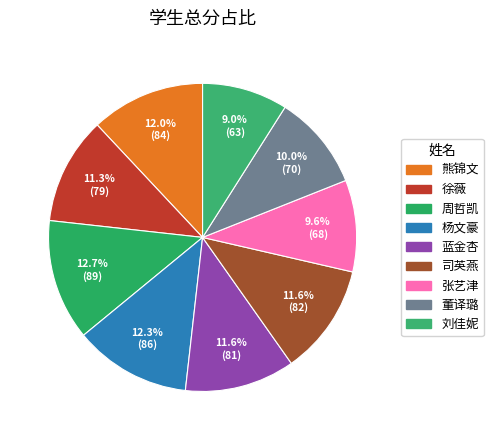

The 周哲凯 slice represents 13% of the pie. True or false?

True